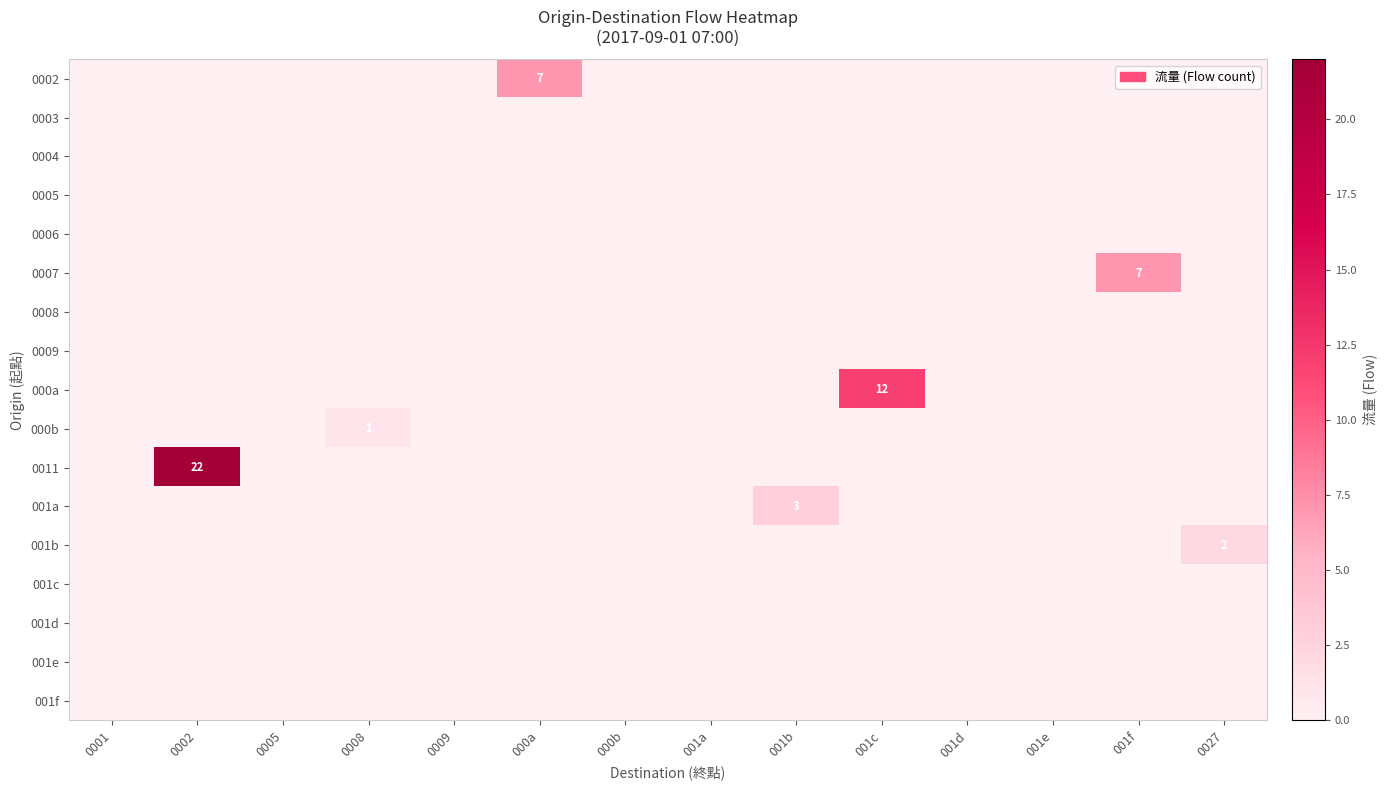

Is it true that 0011 equals 22 at 0002?

True